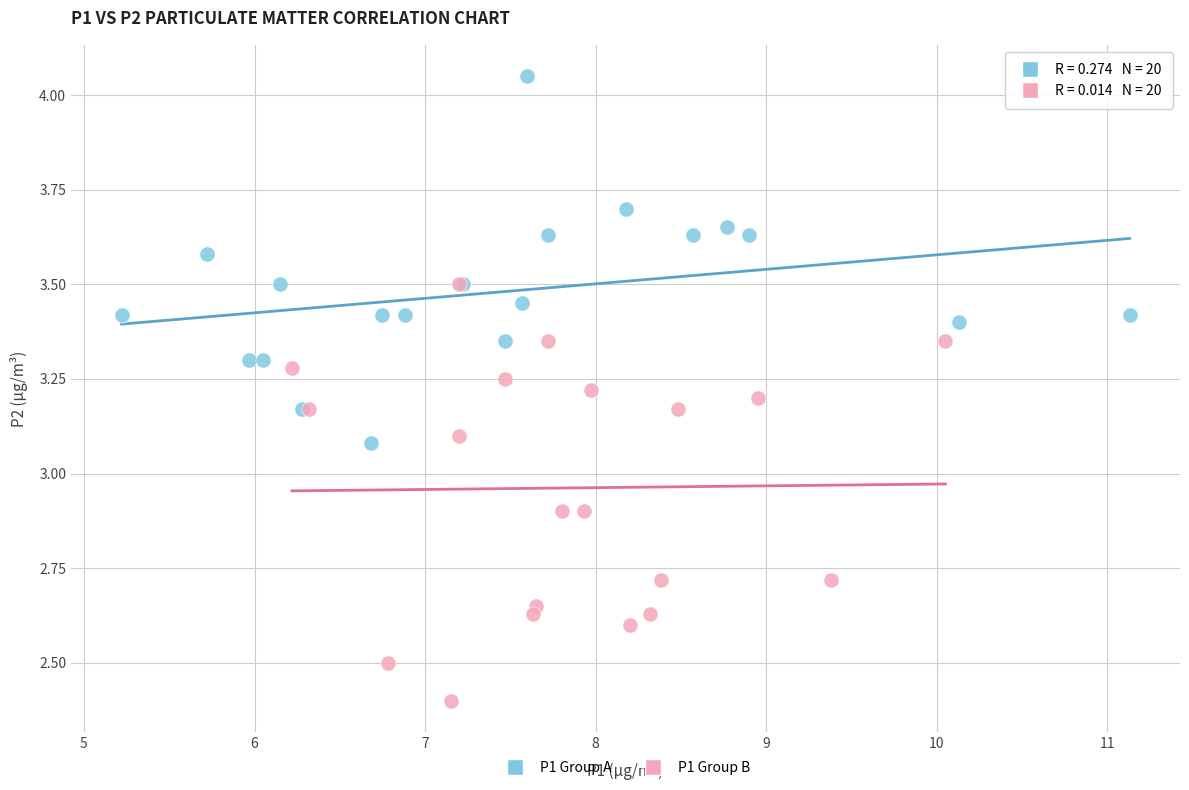

What are all the series names shown in the legend?

P1 Group A, P1 Group B